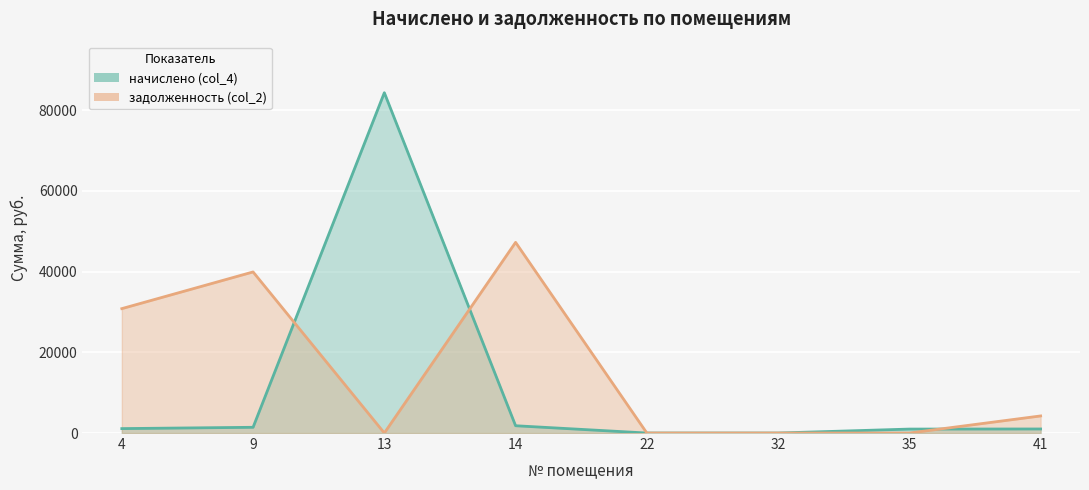

True or false: начислено (col_4) and задолженность (col_2) intersect in this chart.

True